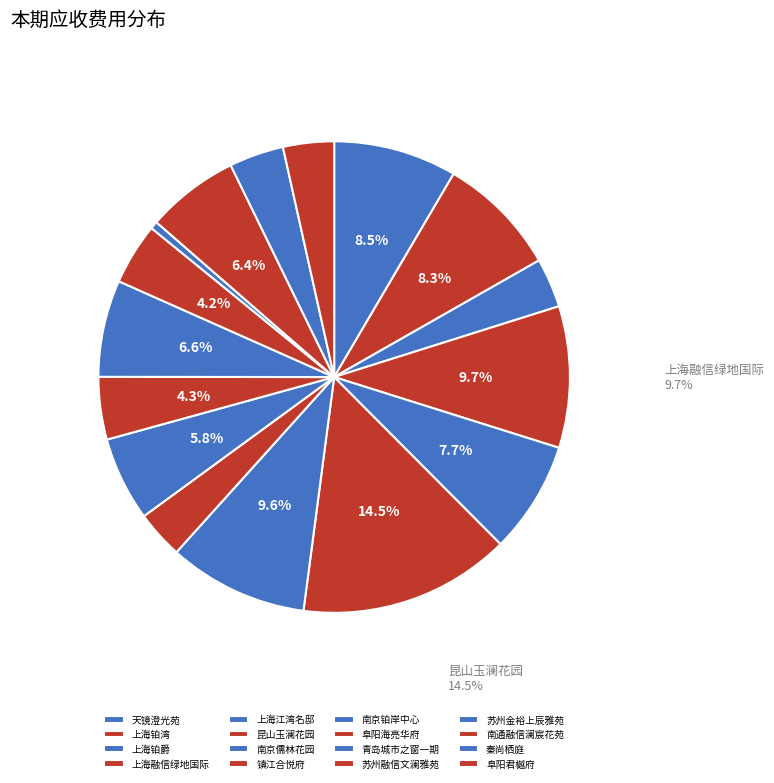

What is the change in value from 上海铂爵 to 南通融信澜宸花苑?

+423523.7